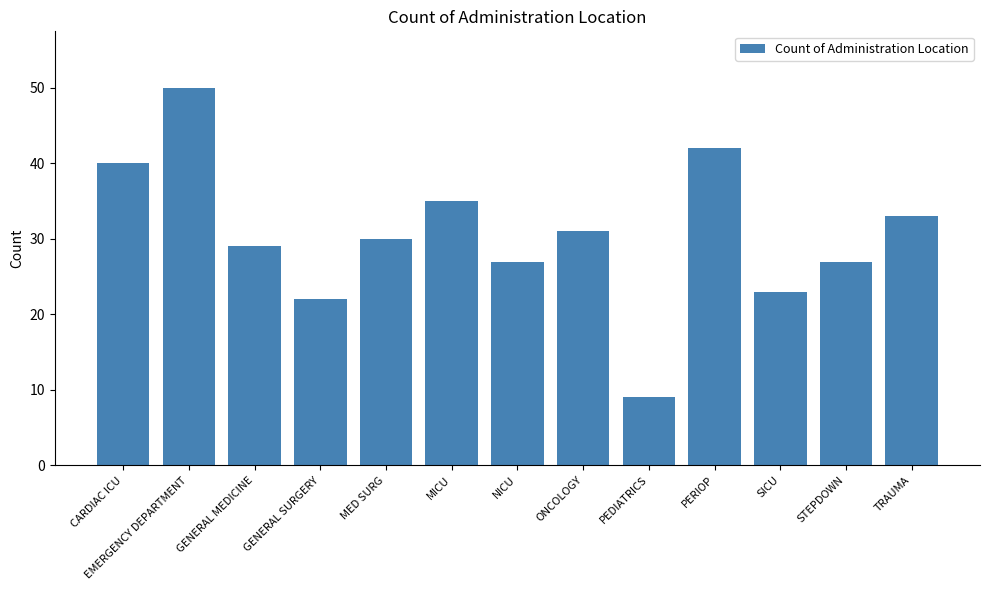

What is the difference between the second highest and second lowest values?

20